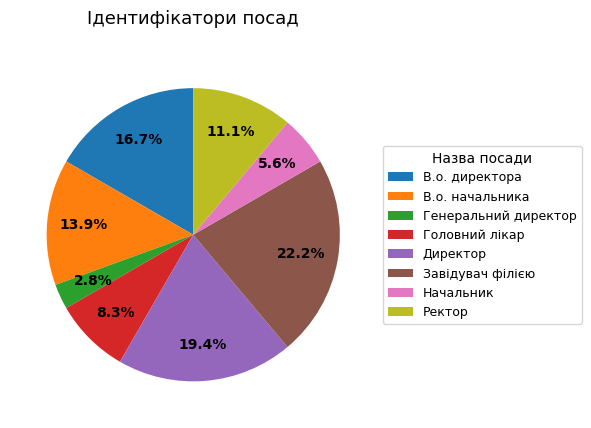

Between Ректор and В.о. директора, which is larger?

В.о. директора